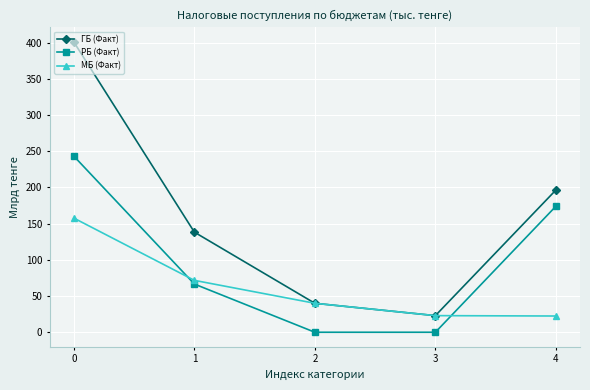

What is the difference between the highest and lowest values at 2?

40.0